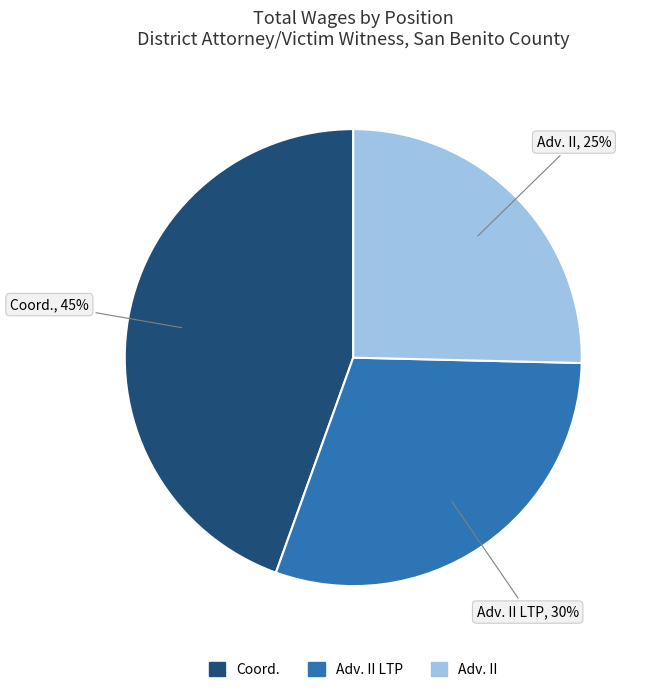

To the nearest percent, what is the average slice percentage?

33%